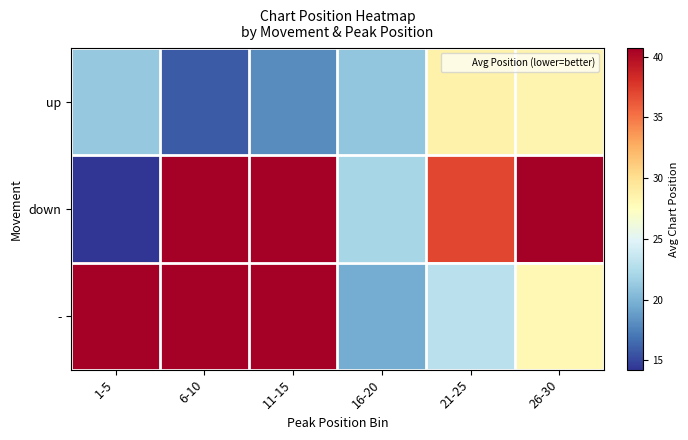

At which category is the sum across all series the highest?

11-15